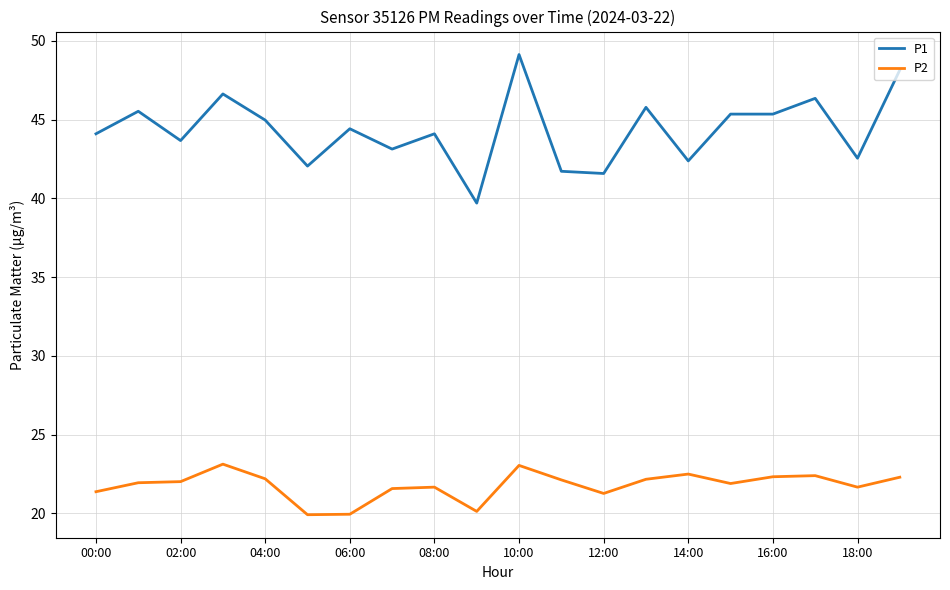

What is the greatest value displayed?

49.1